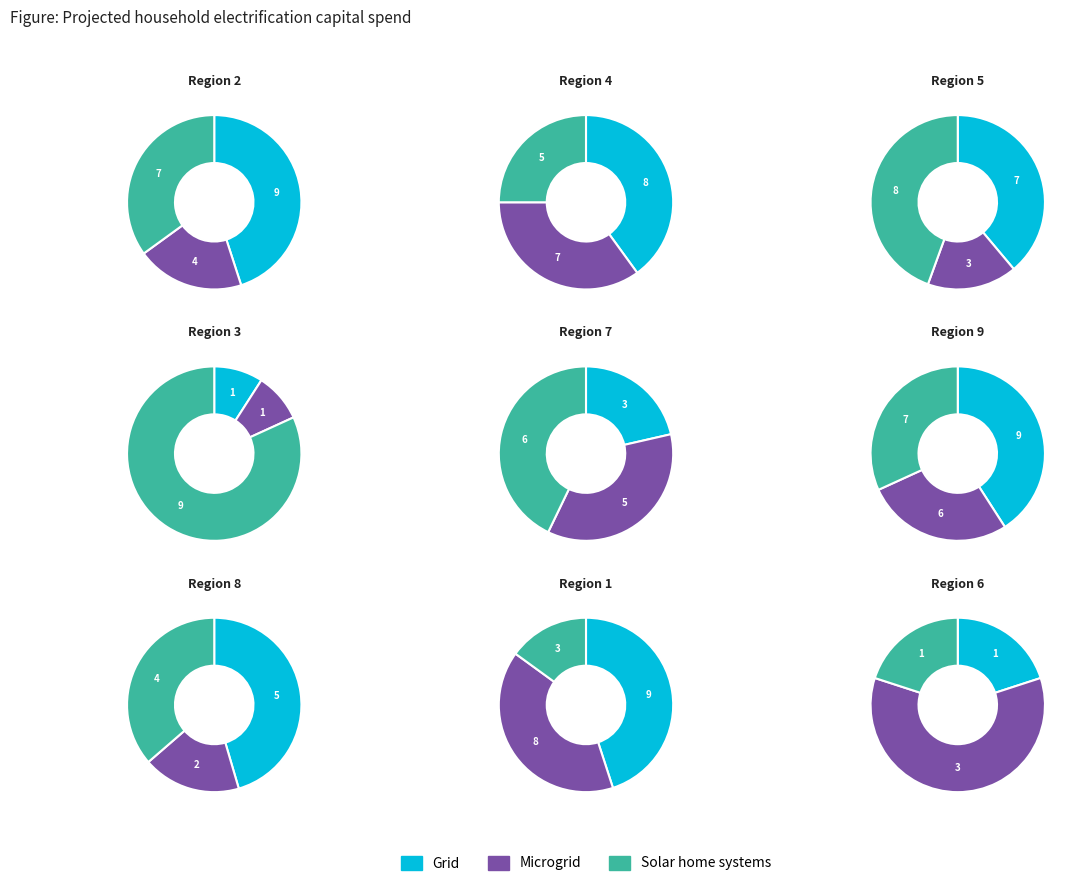

Rank the series by their average value, from lowest to highest.

Microgrid, Solar home systems, Grid